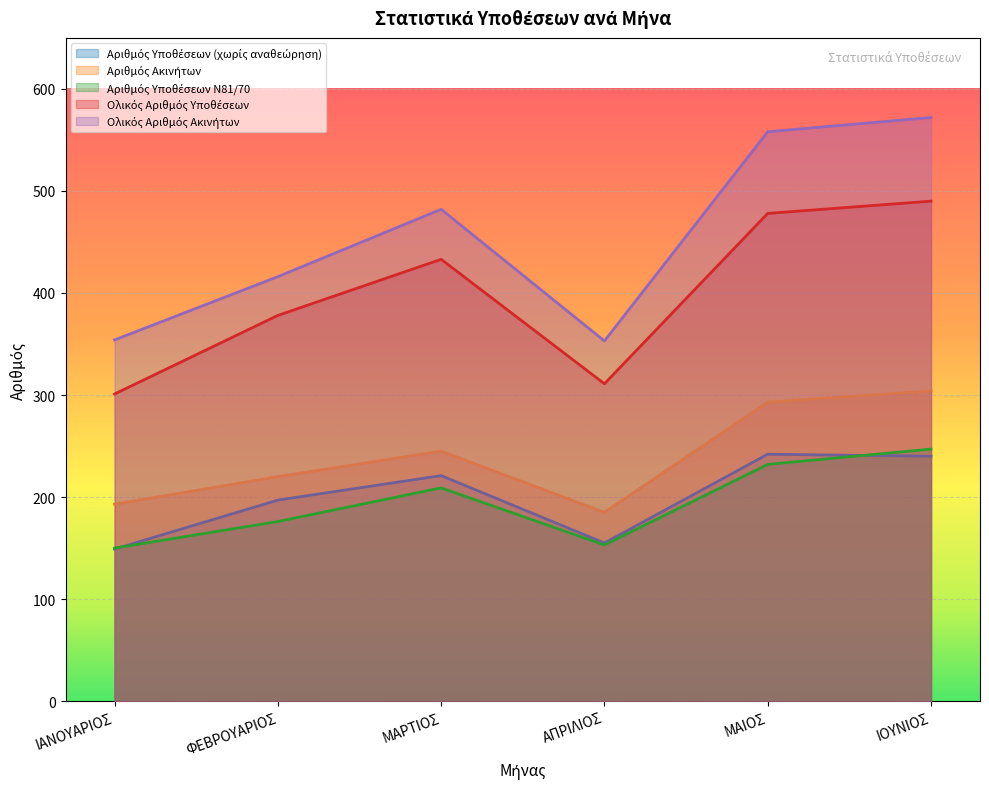

What is the total value across all series at ΦΕΒΡΟΥΑΡΙΟΣ?

1387